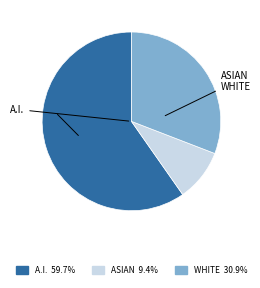

Is there a majority slice in this chart?

Yes